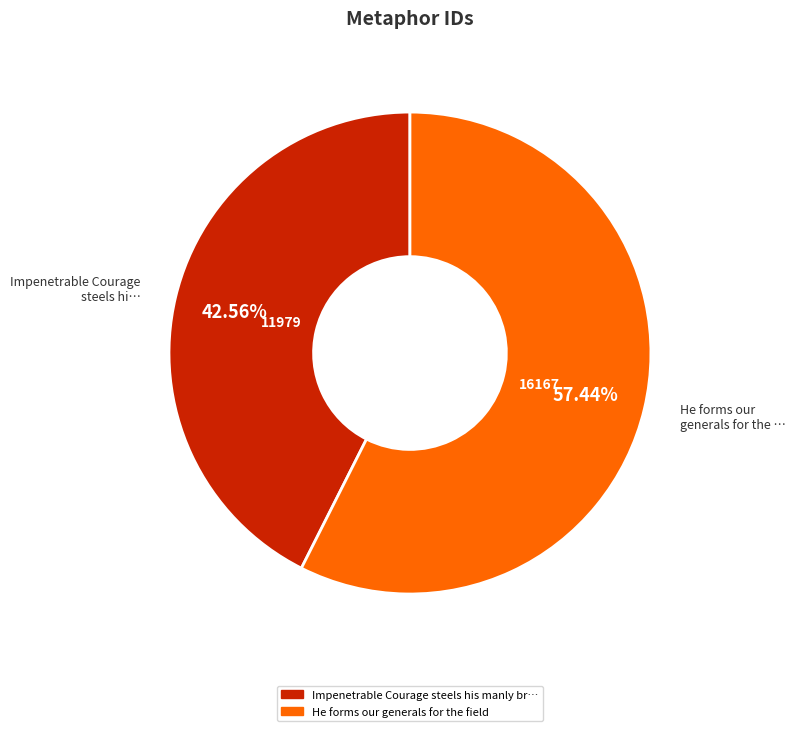

Is there any slice that represents more than half of the pie?

Yes